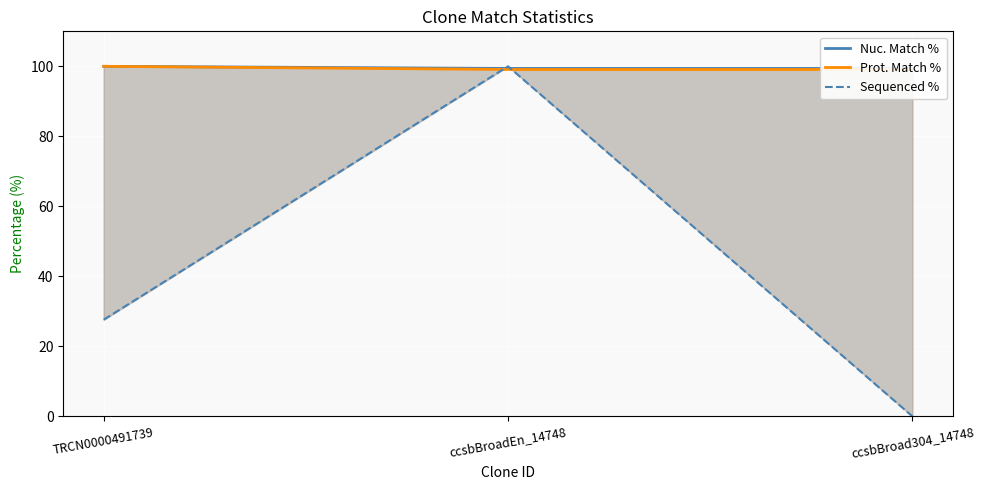

Reading left to right, transcribe all the data shown in this chart.

Nuc. Match %: TRCN0000491739=100.0	ccsbBroadEn_14748=99.4	ccsbBroad304_14748=99.4
Prot. Match %: TRCN0000491739=100.0	ccsbBroadEn_14748=99.1	ccsbBroad304_14748=99.1
Sequenced %: TRCN0000491739=27.6	ccsbBroadEn_14748=100.0	ccsbBroad304_14748=0.0